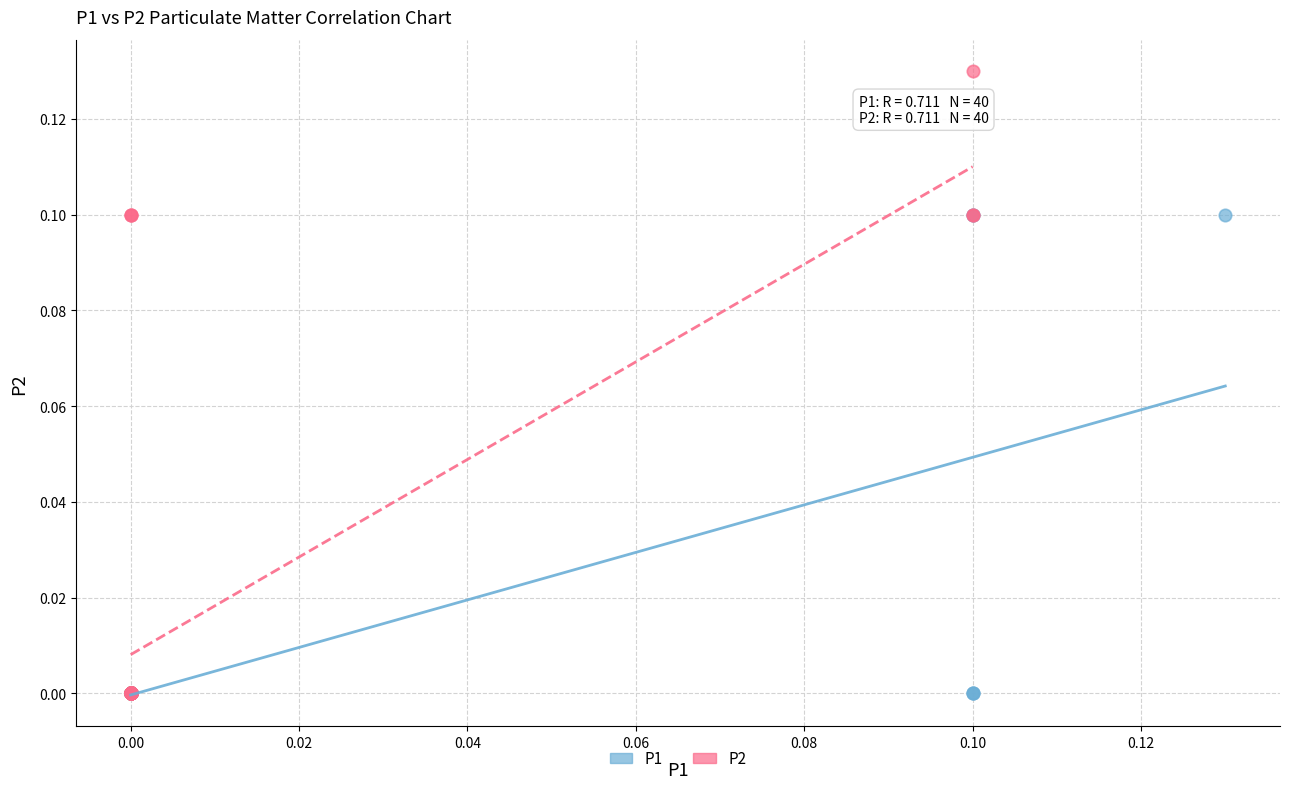

Which series contains the highest Y value?

P2